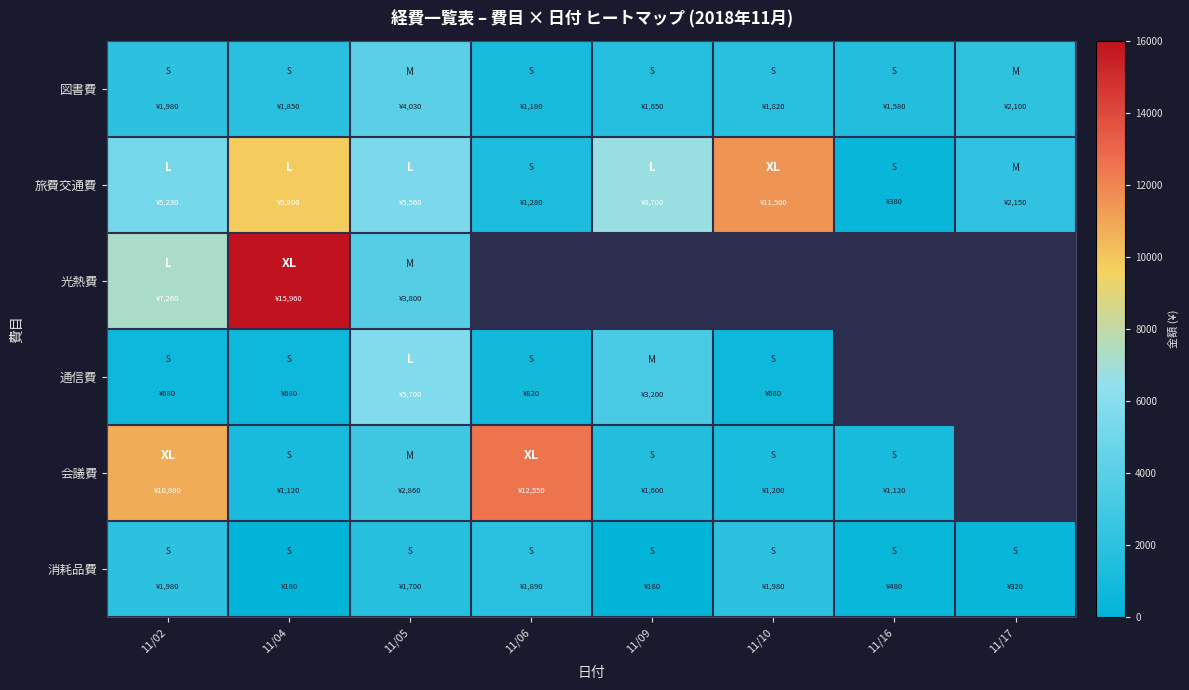

Is it true that 会議費 equals 1120.0 at 11/04?

True